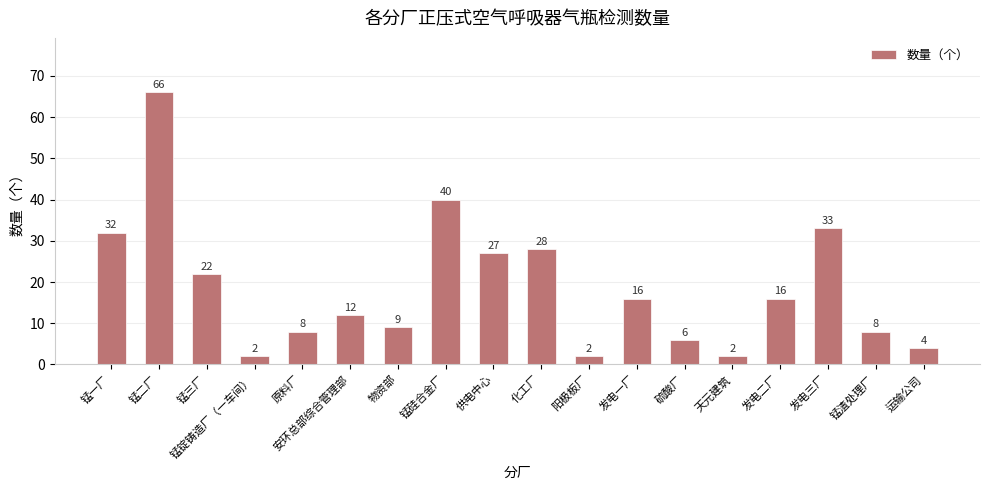

What is the greatest value displayed?

66